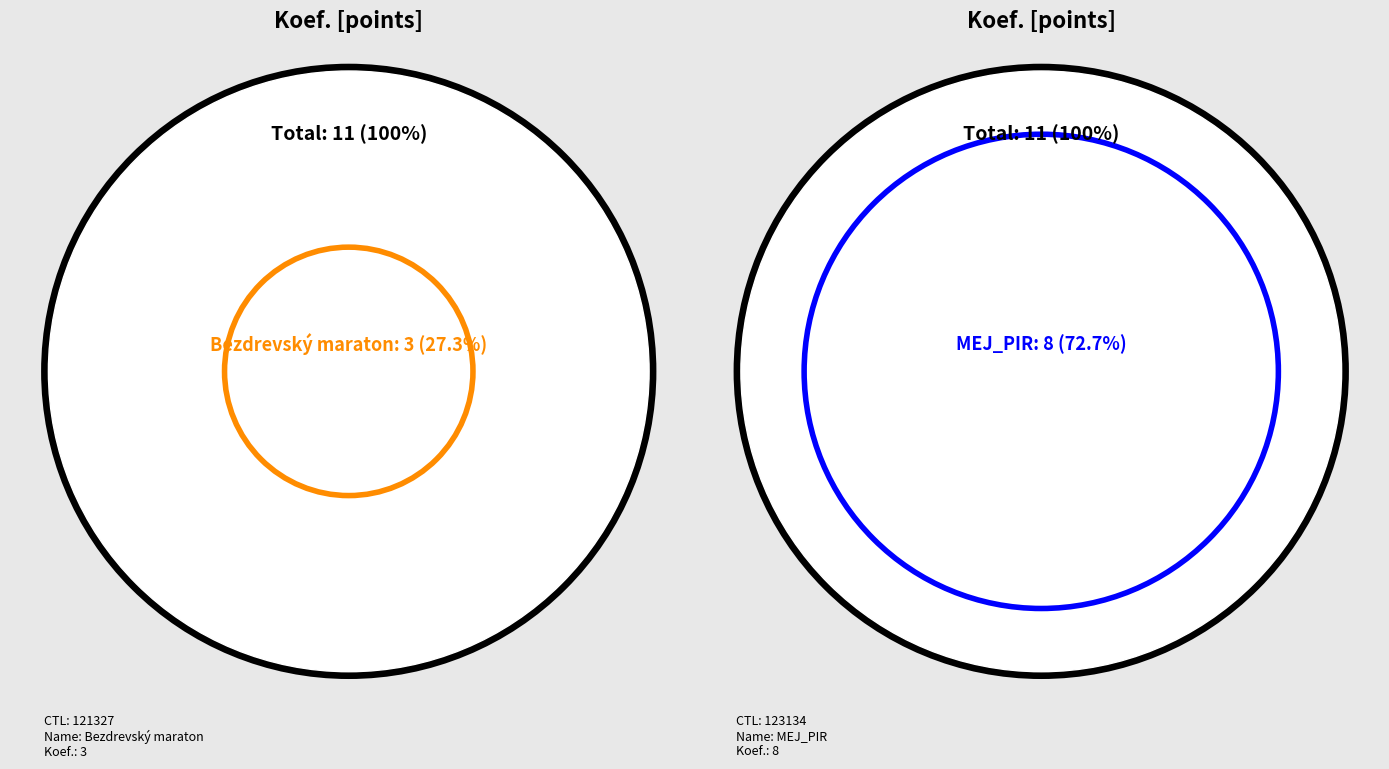

Combined, do 121327 and 123134 account for over 50%?

Yes